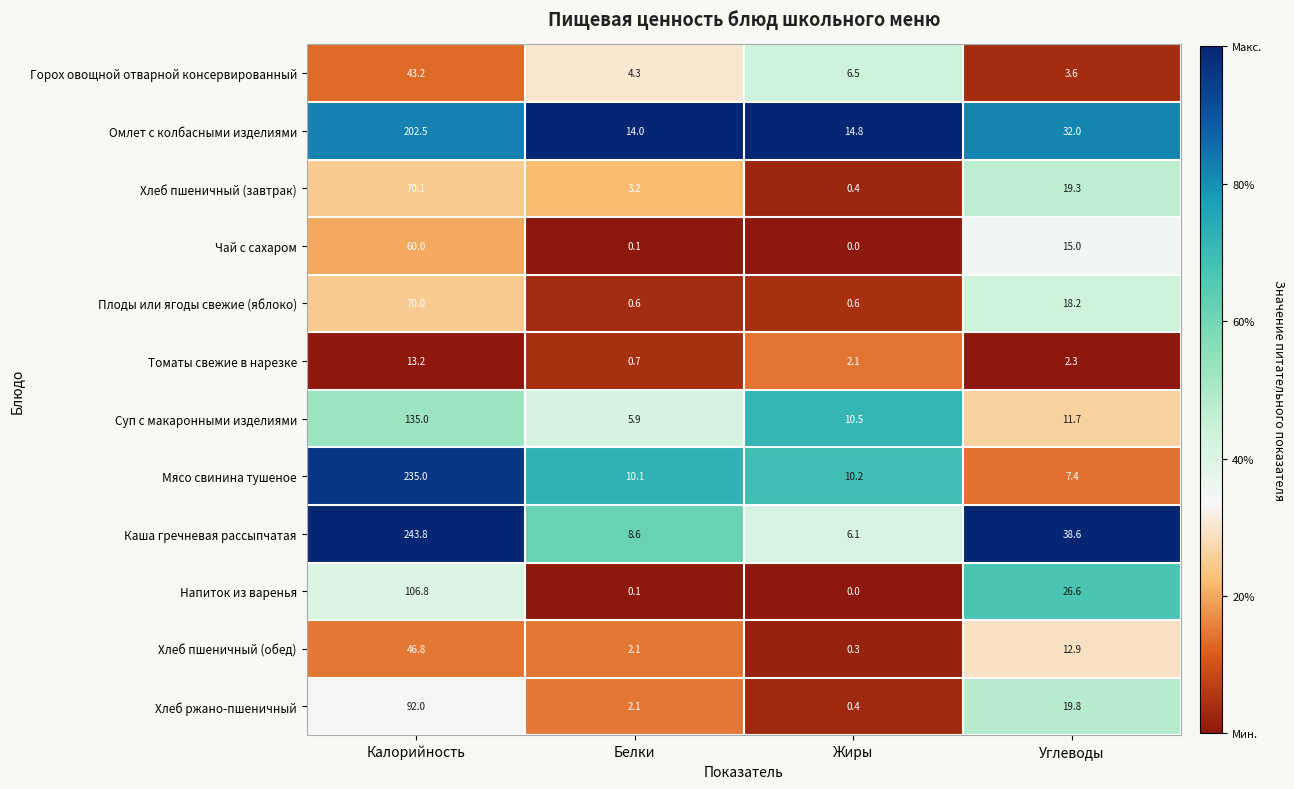

What is the average value of the Томаты свежие в нарезке series?

4.6